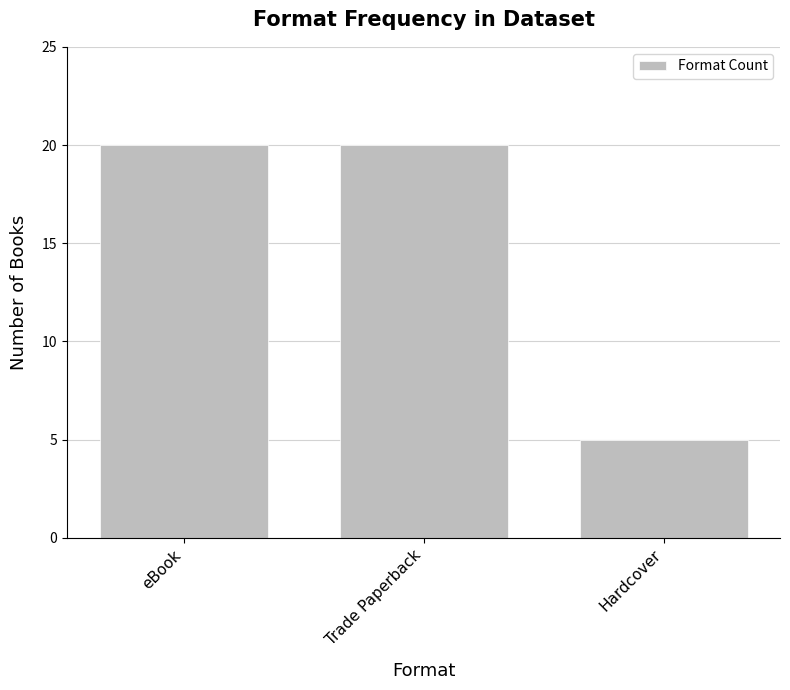

What is the label of the 2nd bar from the left?

Trade Paperback